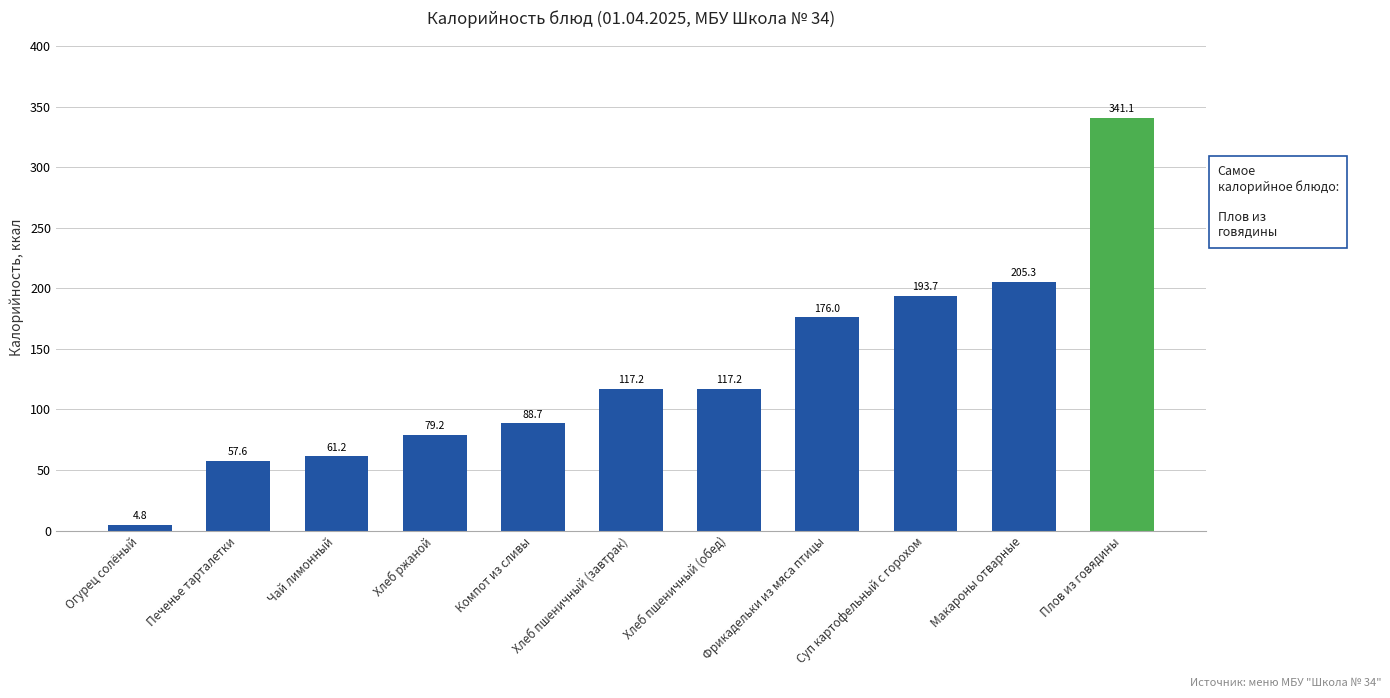

What is the difference between the second highest and second lowest values?

147.7